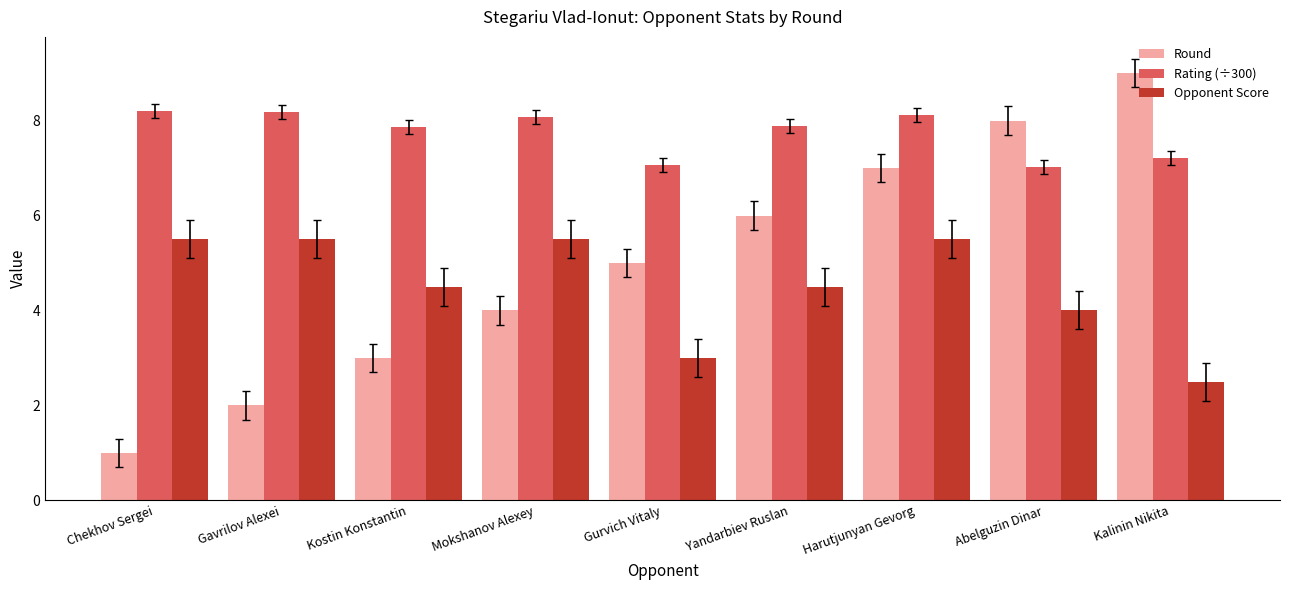

Between Mokshanov Alexey and Kalinin Nikita, which series saw the biggest shift?

Round